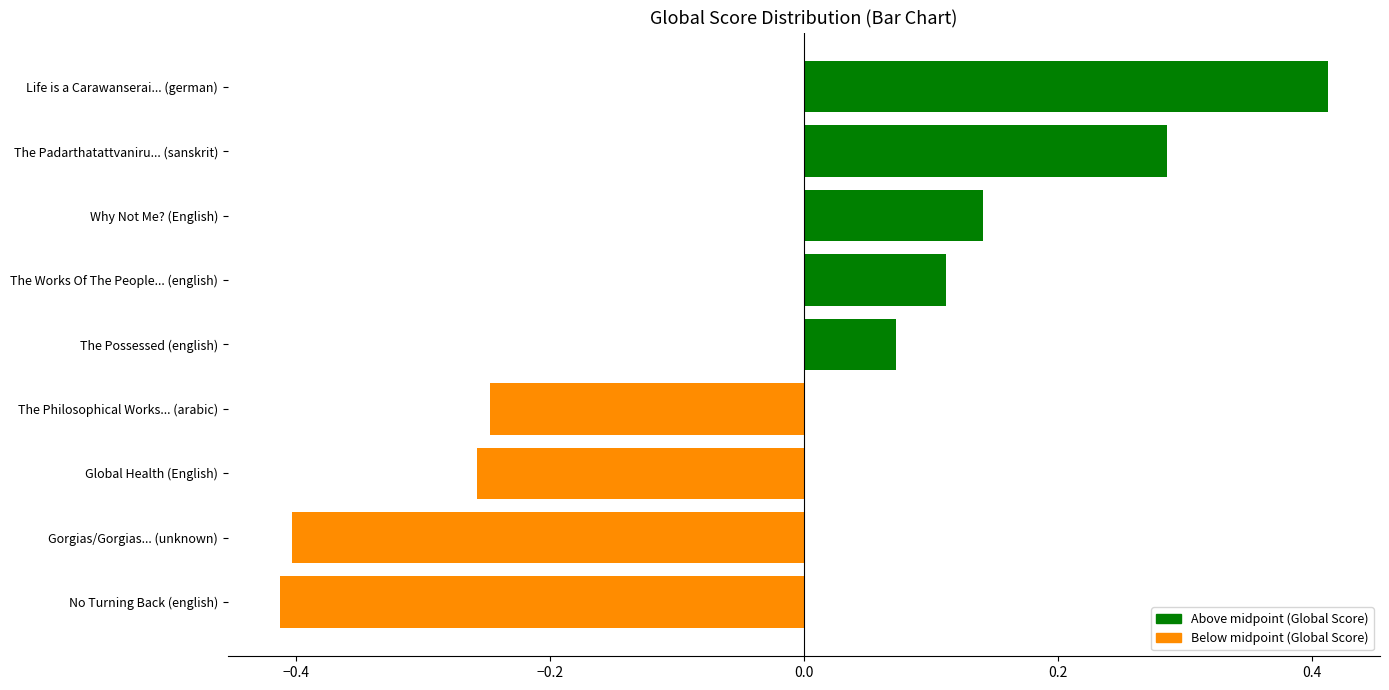

Which label corresponds to the largest value in the chart?

Life is a Carawanserai... (german)